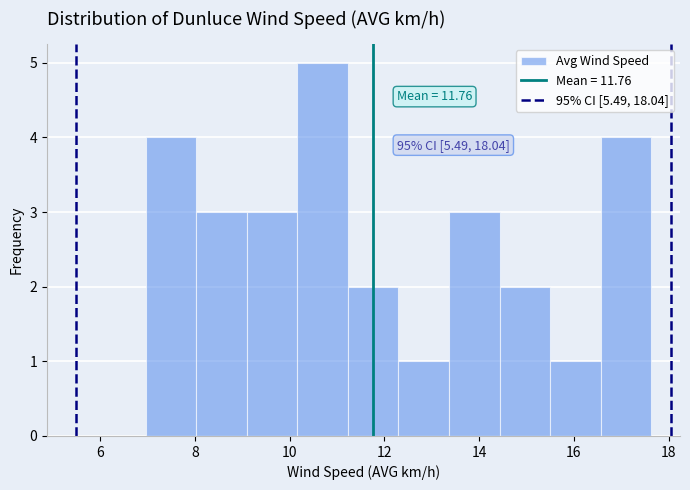

Which range on the x-axis has the tallest bar?

10.2 to 11.2